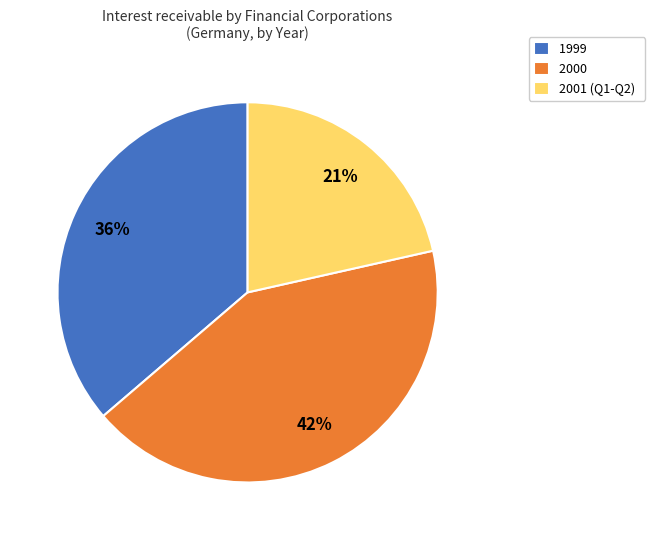

Between 1999 and 2000, which is larger?

2000